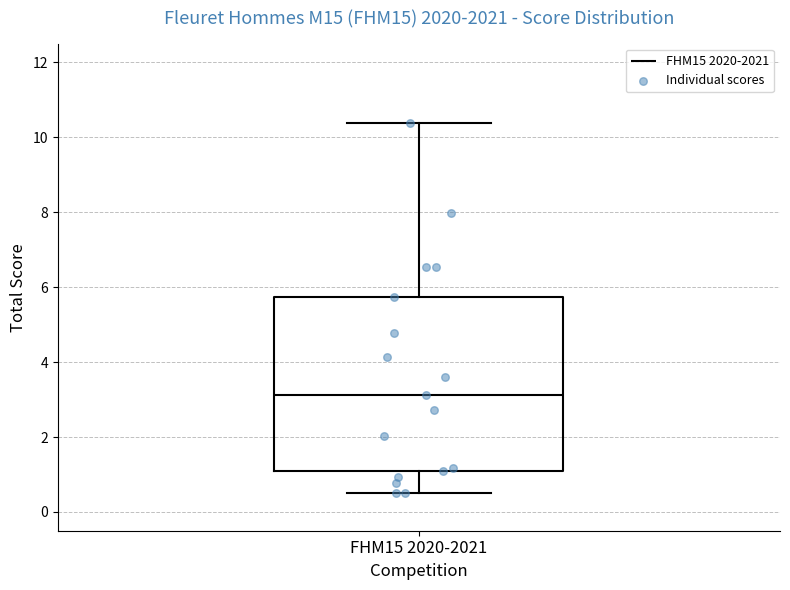

Where does the median line of the box for FHM15 2020-2021 sit on the y-axis? The values are not printed on the chart, so give them approximately, as read against the axis.

3.2